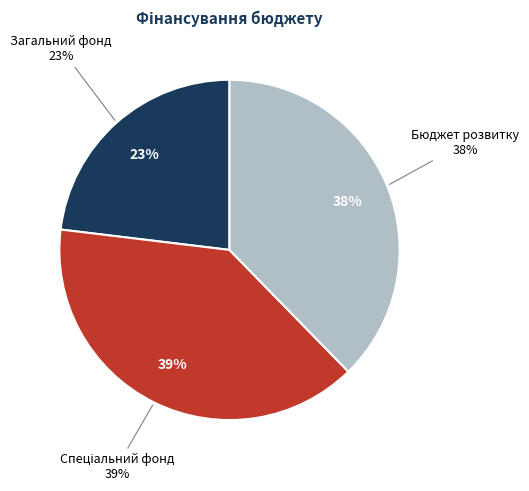

How many segments does this pie chart have?

3